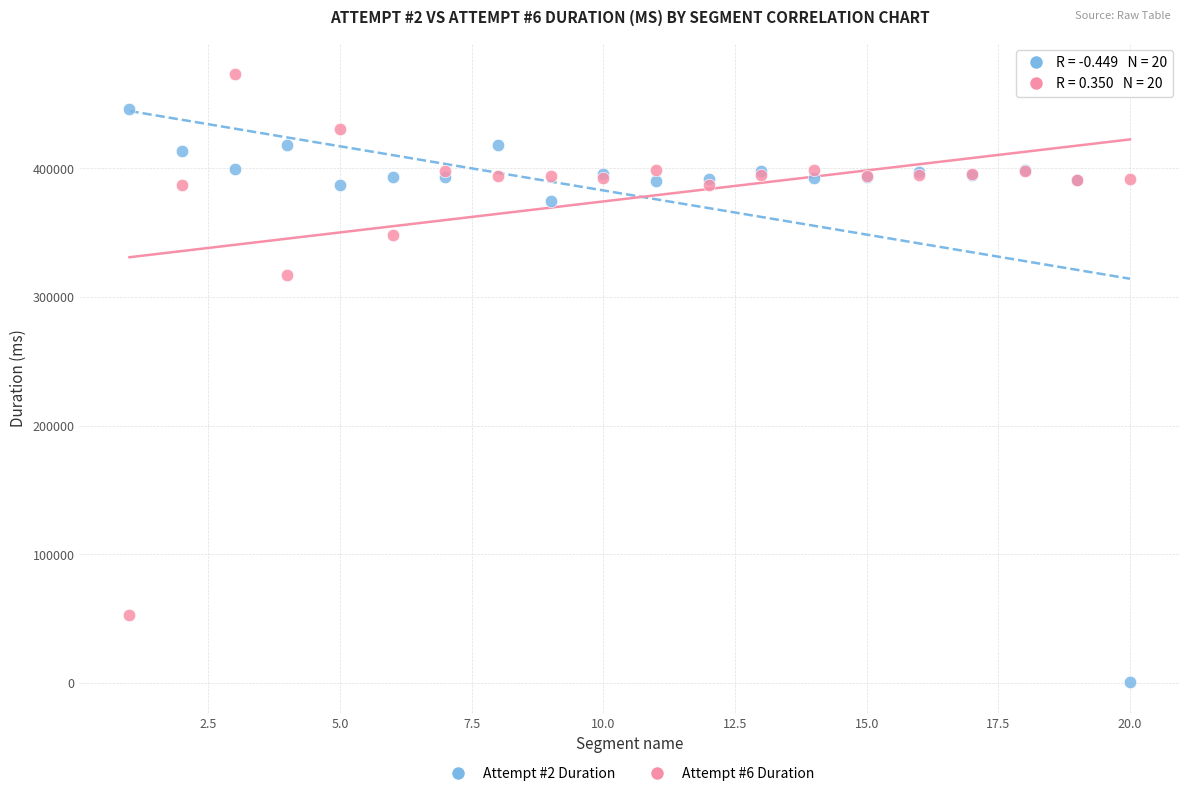

Which series contains the lowest Y value?

Attempt #2 Duration